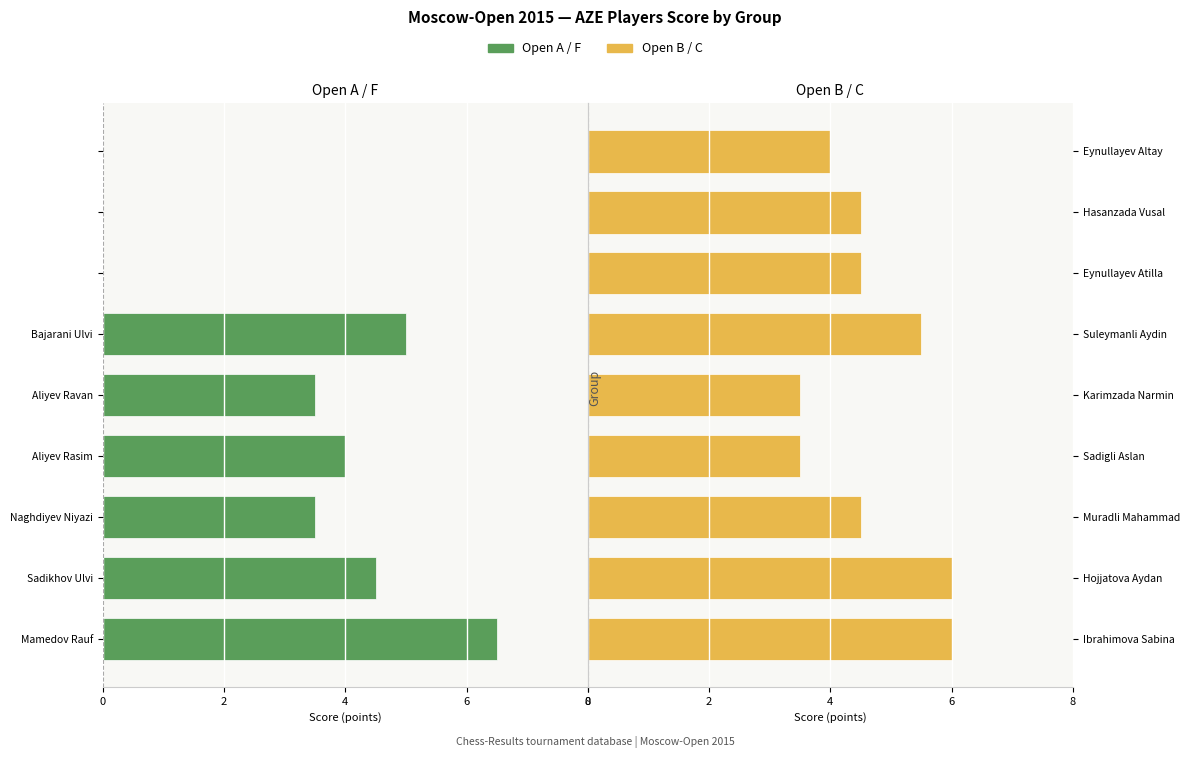

Count the Open B / C values in the range 4 to 5.

4